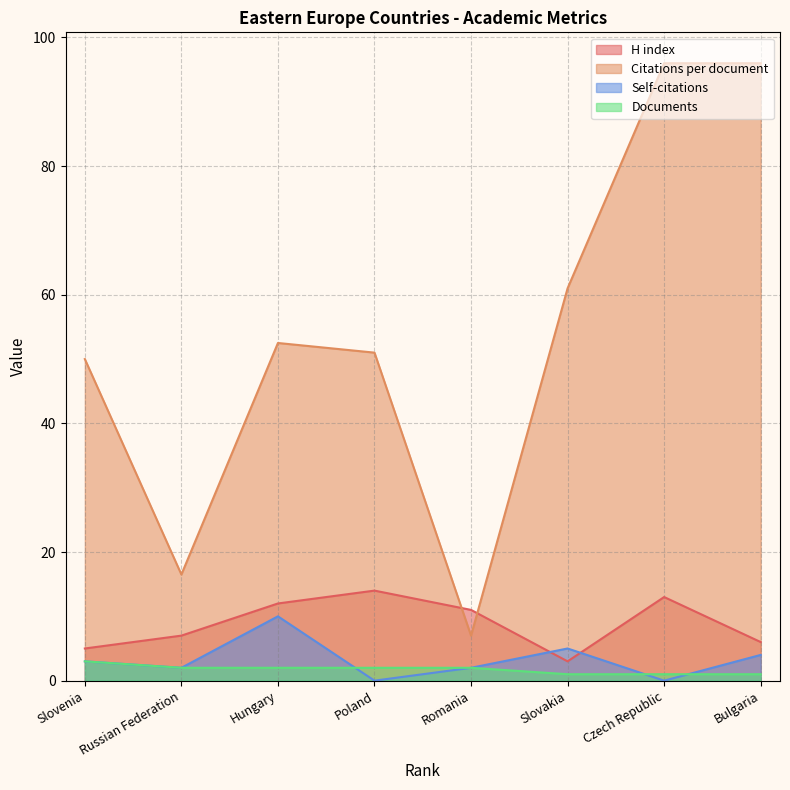

At which category does Self-citations reach its first local peak?

Hungary